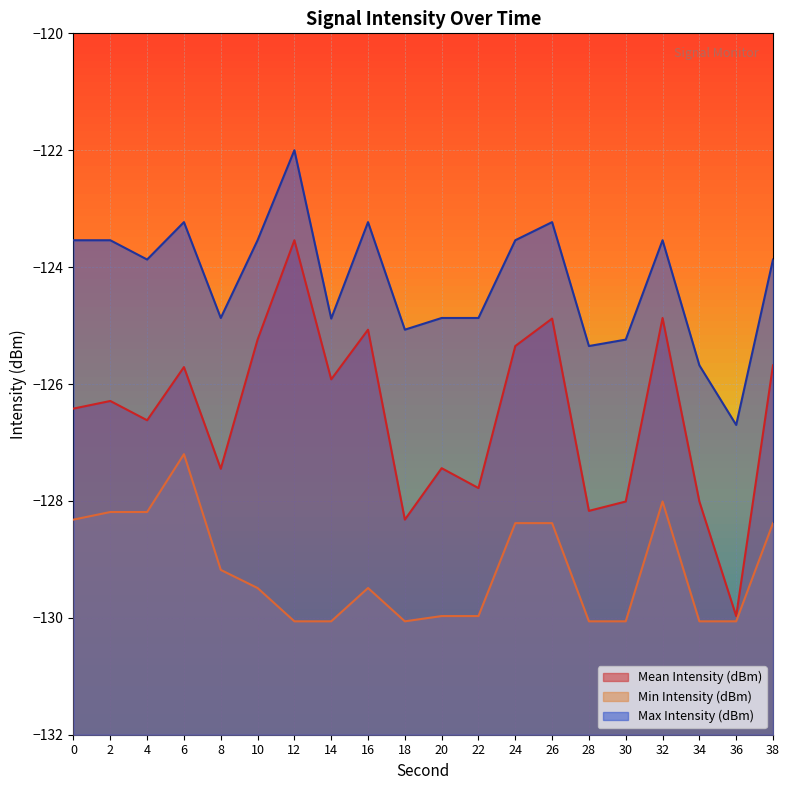

True or false: Max Intensity (dBm) and Mean Intensity (dBm) intersect in this chart.

False